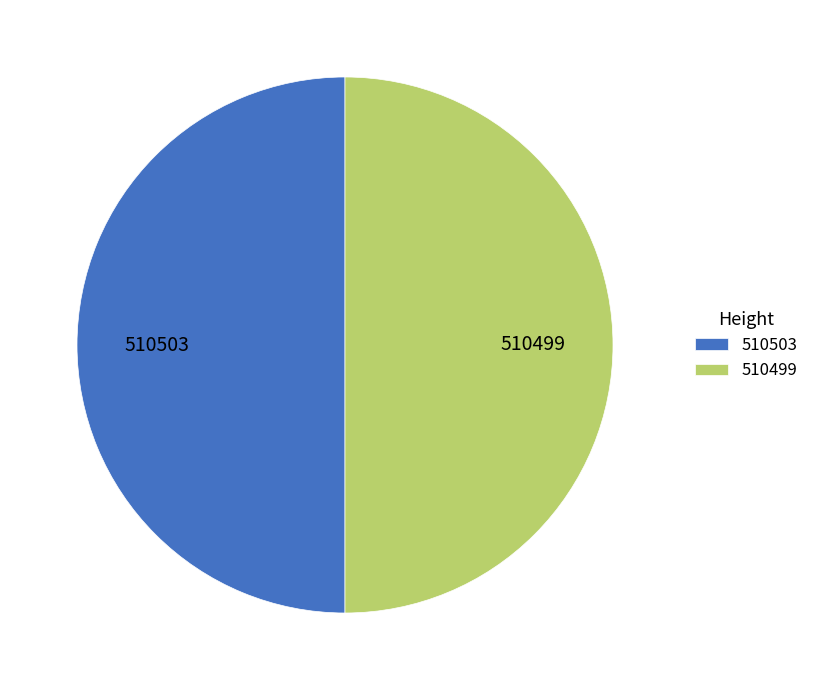

Is the sum of 510499 and 510503 greater than half?

Yes